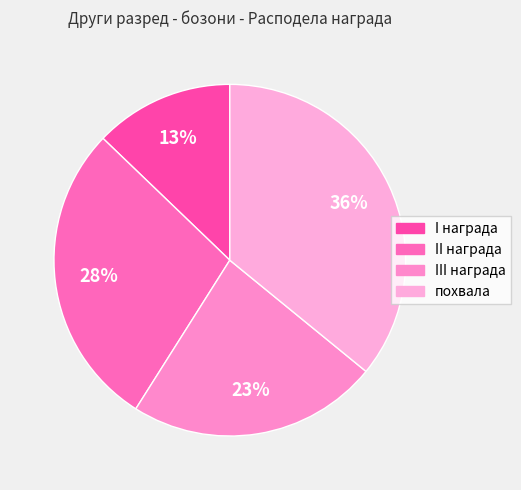

Rank the categories by value from highest to lowest.

похвала, II награда, III награда, I награда